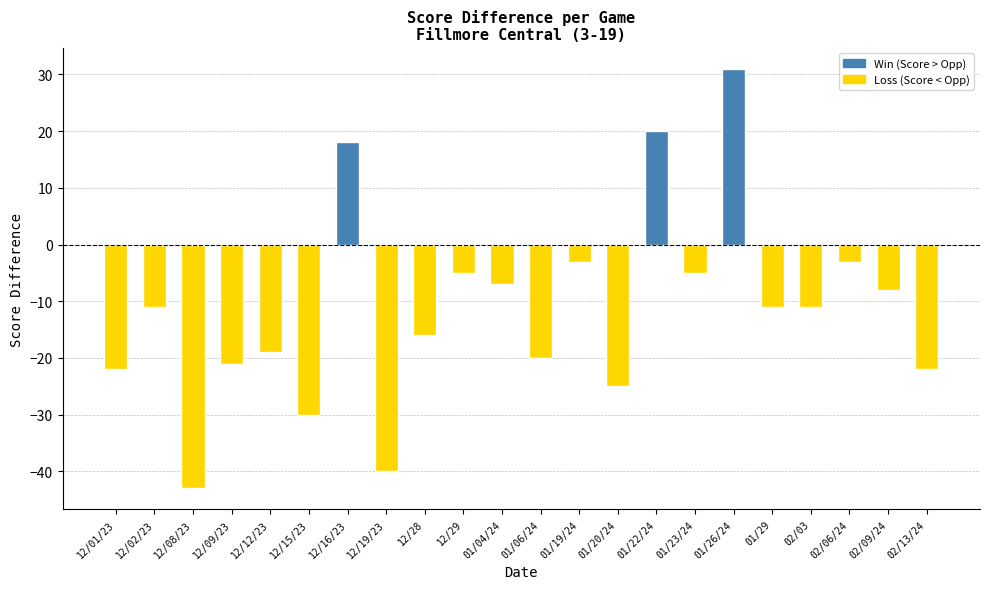

What position from the right is 02/06/24?

3